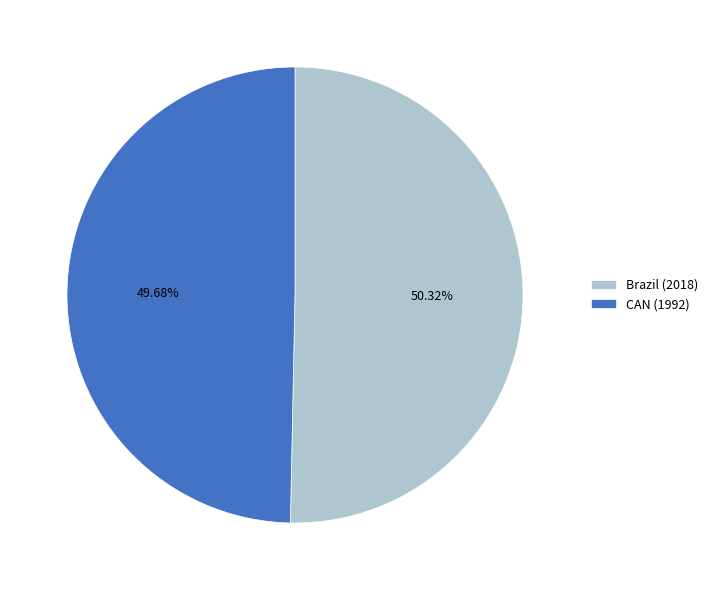

What percentage do Brazil and CAN together represent?

100.0%